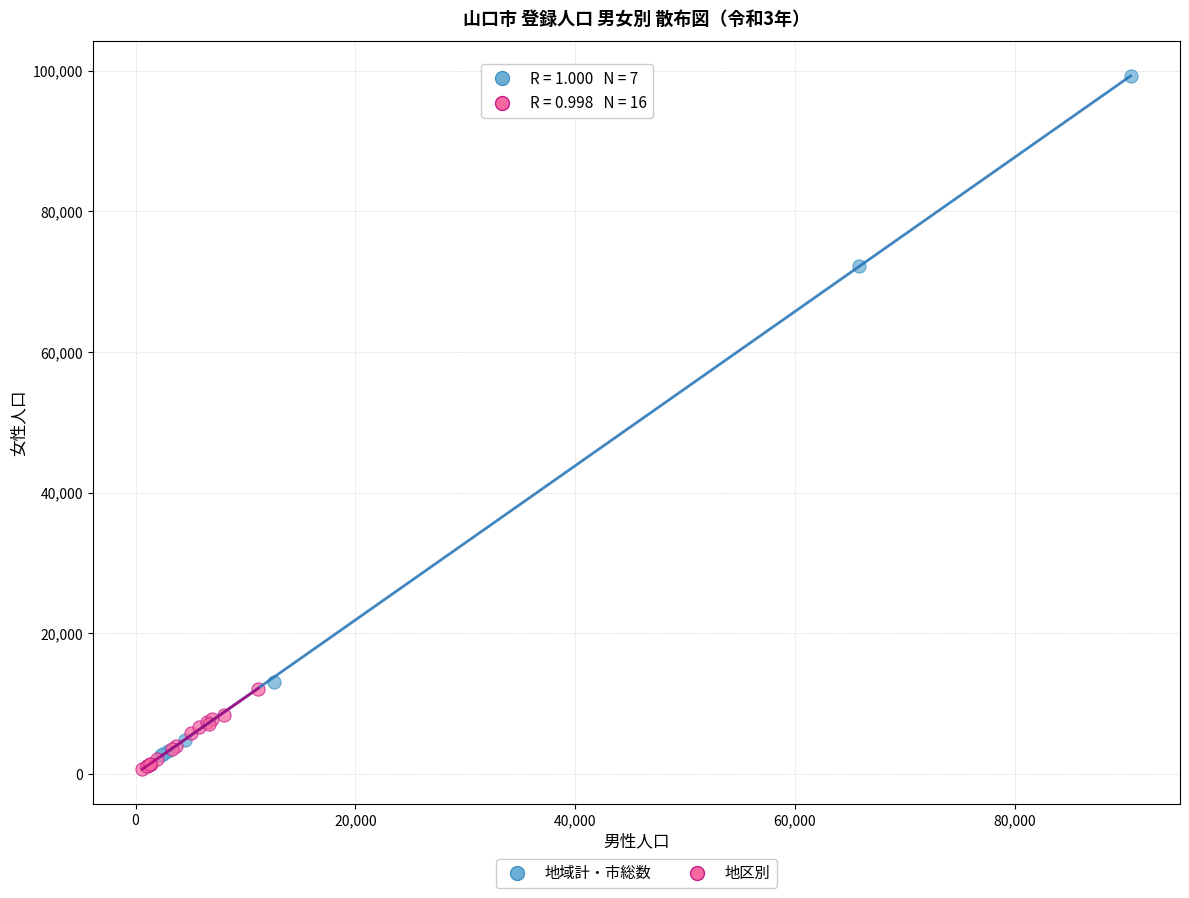

Which series reaches the maximum Y coordinate?

地域計・市総数